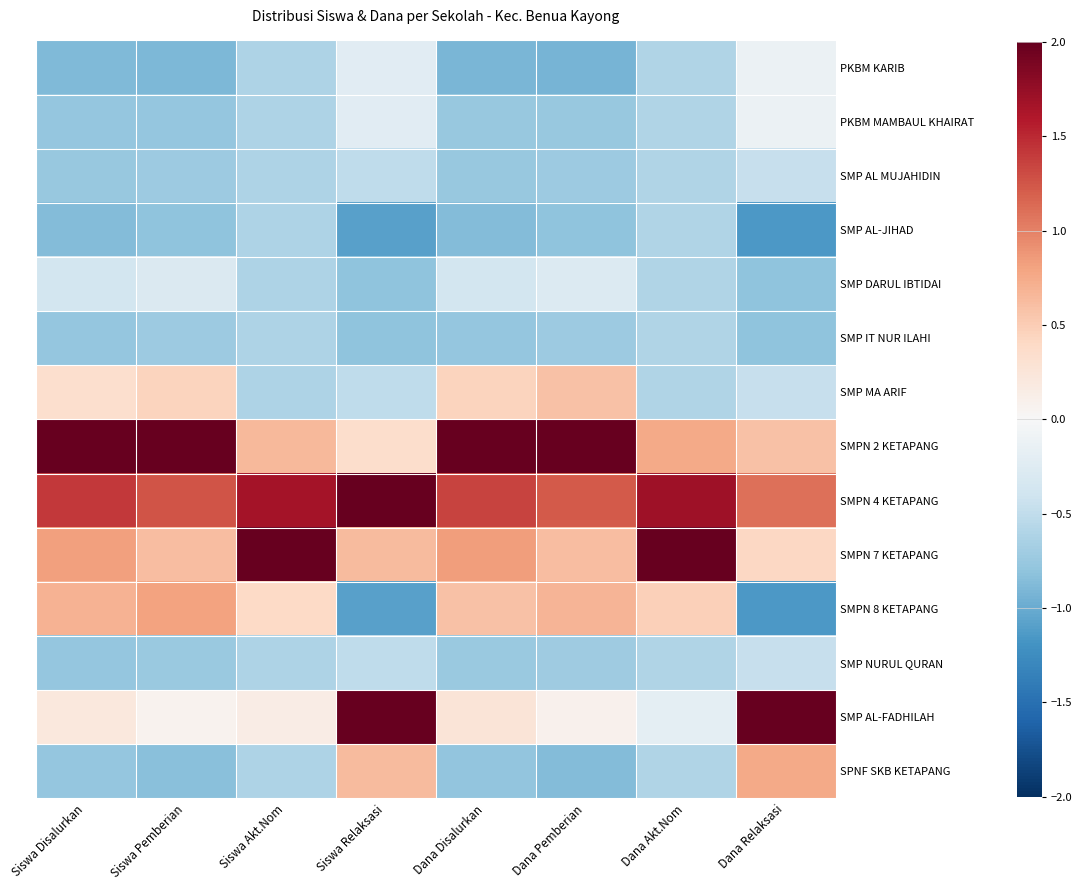

Count the number of data series in this chart.

14